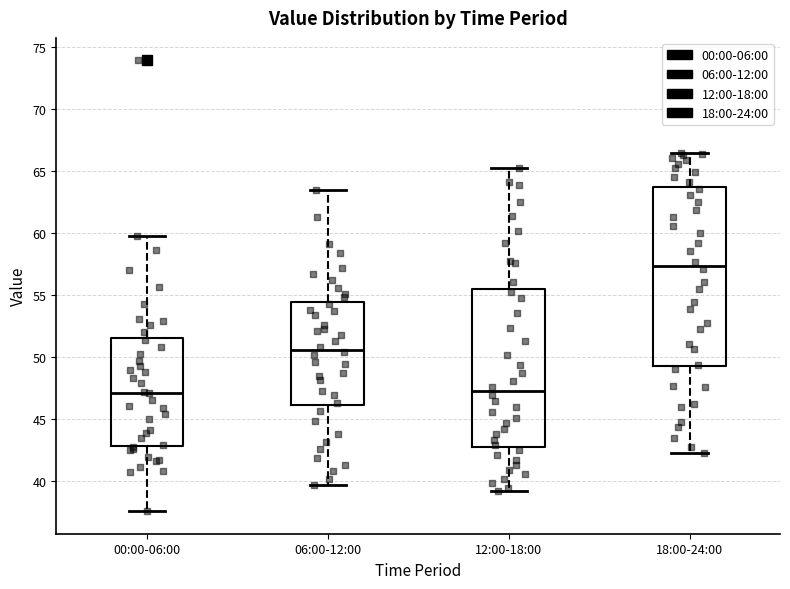

Reading left to right, transcribe this box plot: for each box, give where its median line is, the range the box spans, and where its two whiskers end, as read against the y-axis. The values are not printed on the chart, so give them approximately, as read against the axis.

00:00-06:00: median 47.0, box 43.0 to 51.5, whiskers 37.5 to 60.0
06:00-12:00: median 50.5, box 46.0 to 54.5, whiskers 39.5 to 63.5
12:00-18:00: median 47.5, box 43.0 to 55.5, whiskers 39.0 to 65.5
18:00-24:00: median 57.5, box 49.5 to 63.5, whiskers 42.5 to 66.5